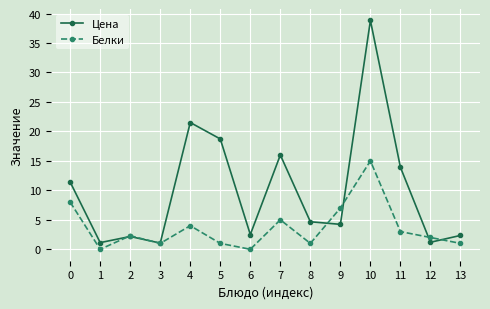

The value of Цена at 12 is 1.2. True or false?

True